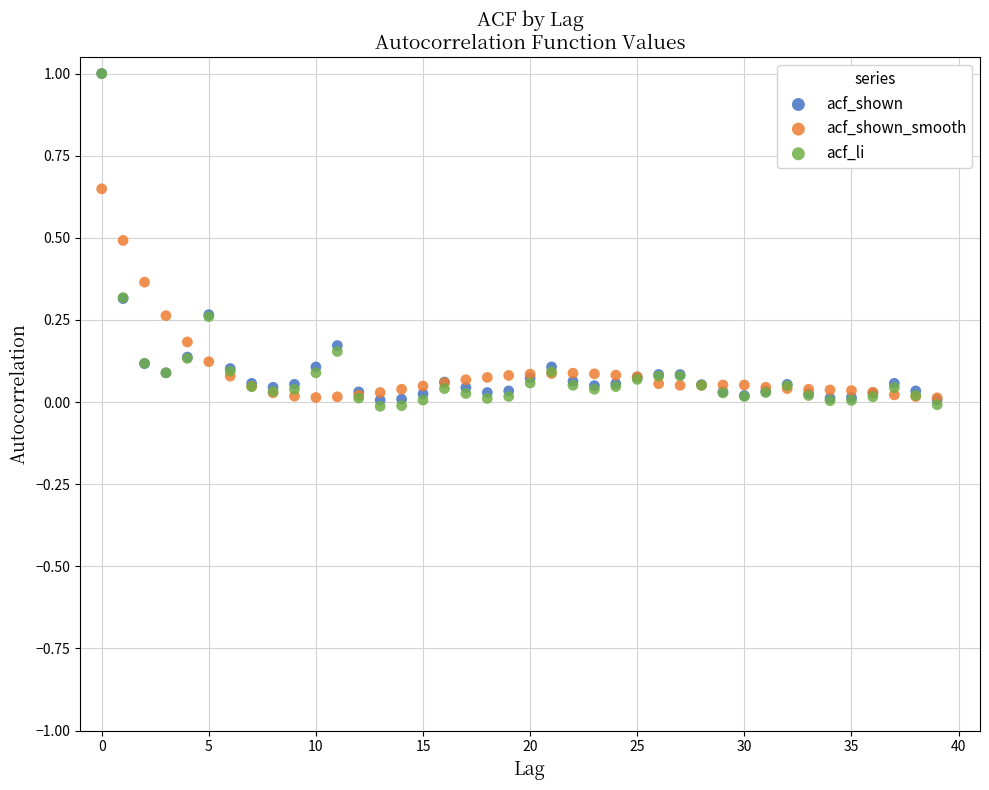

Which series has the widest spread of Y values?

acf_li